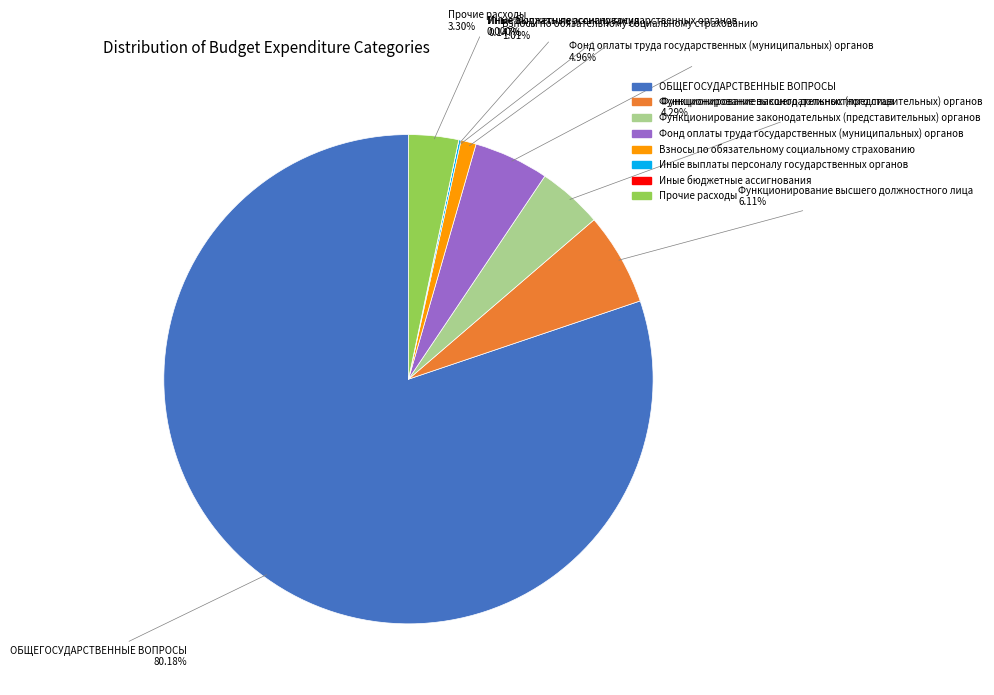

What is the ratio of the value at Прочие расходы to the value at Фонд оплаты труда государственных (муниципальных) органов?

0.7